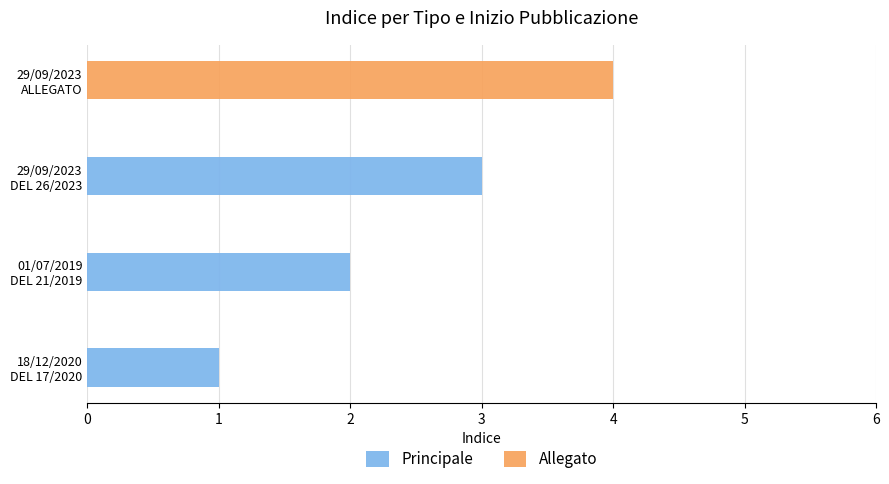

How many data points in Principale are less than 2?

1